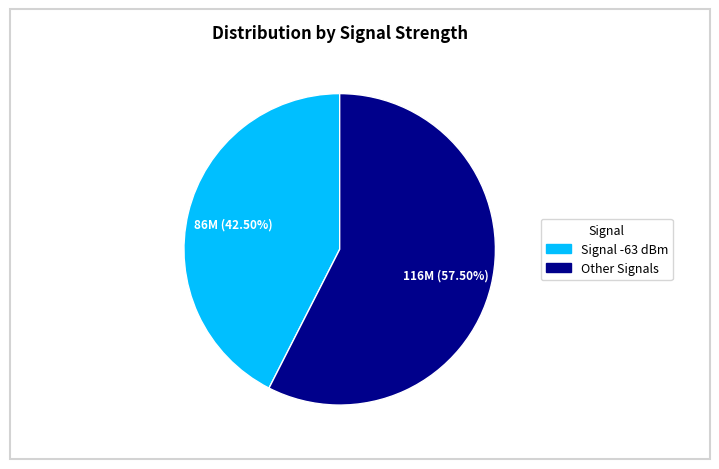

Does any single category account for the majority?

Yes